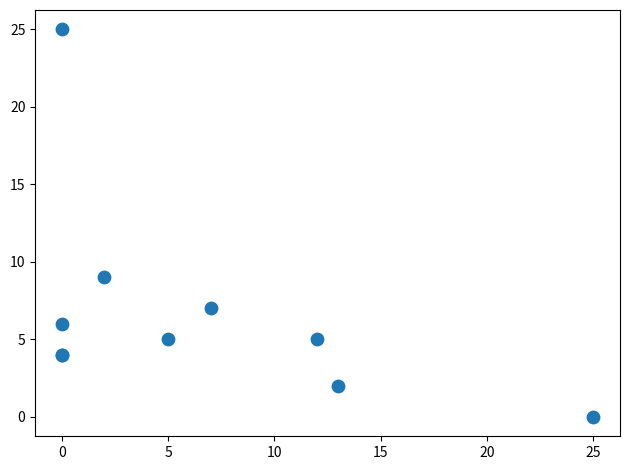

What Y value in the scatter plot is closest to 12?

9